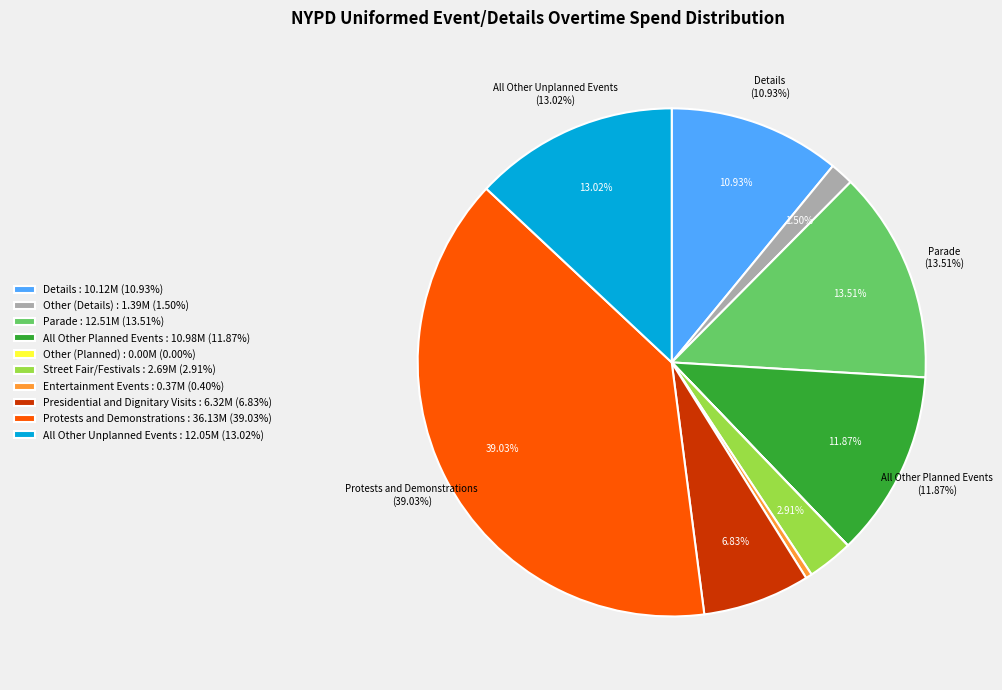

What is the ratio of the value at Other (Details) to the value at Presidential and Dignitary Visits?

0.2